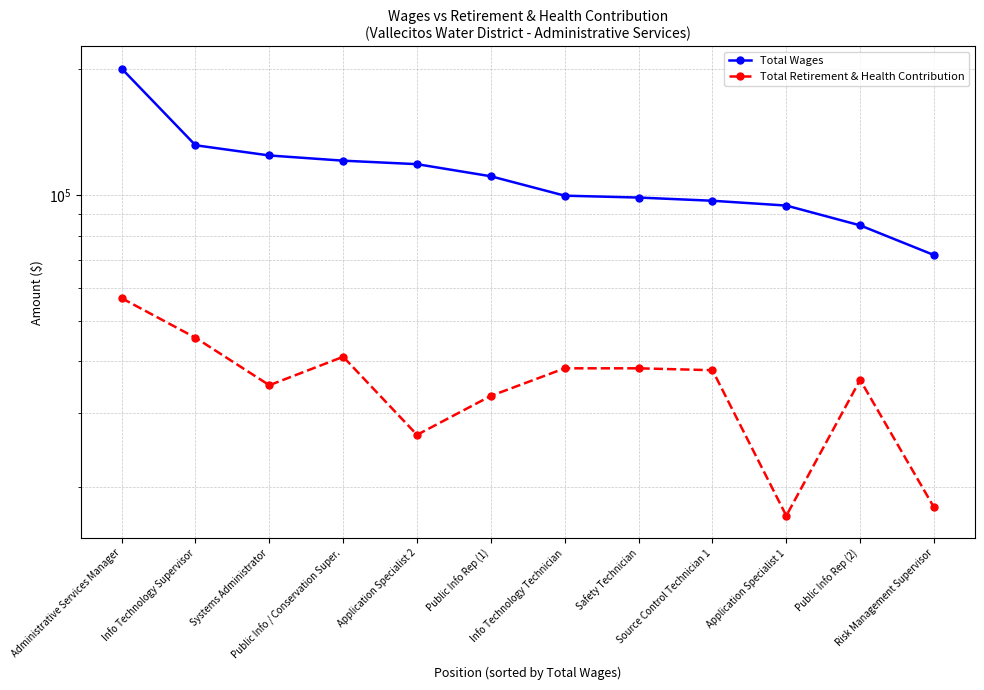

True or false: Total Retirement & Health Contribution and Total Wages cross at least once.

False